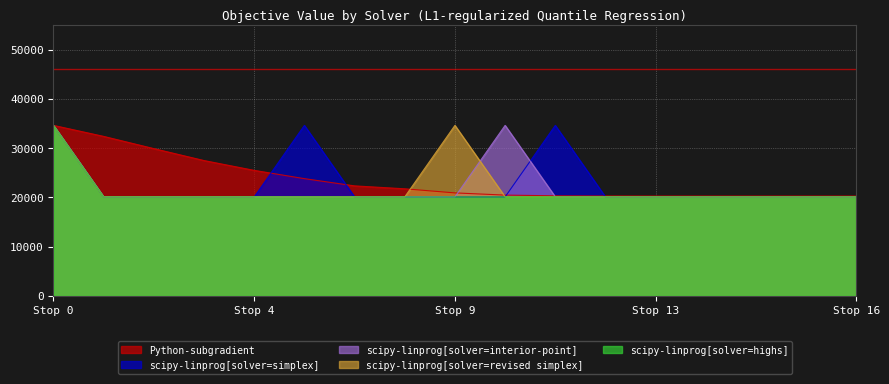

True or false: Python-subgradient and scipy-linprog[solver=revised simplex] cross at least once.

True